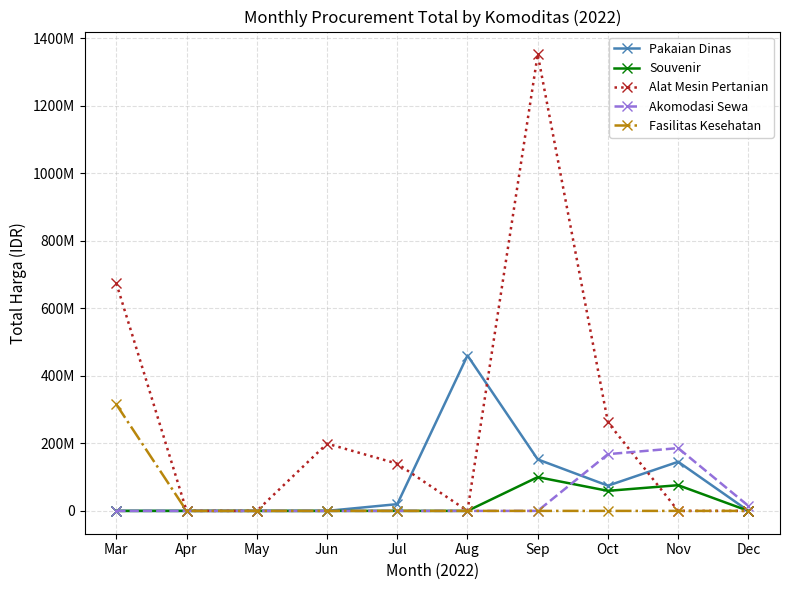

True or false: Alat Mesin Pertanian and Pakaian Dinas intersect in this chart.

True